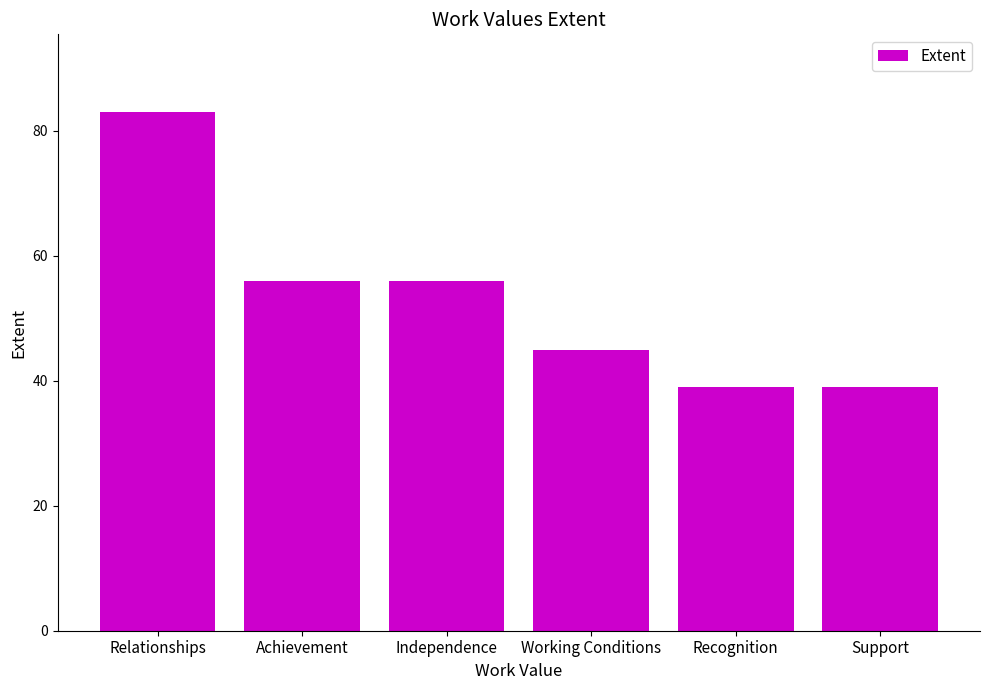

The value at Relationships is 135. True or false?

False